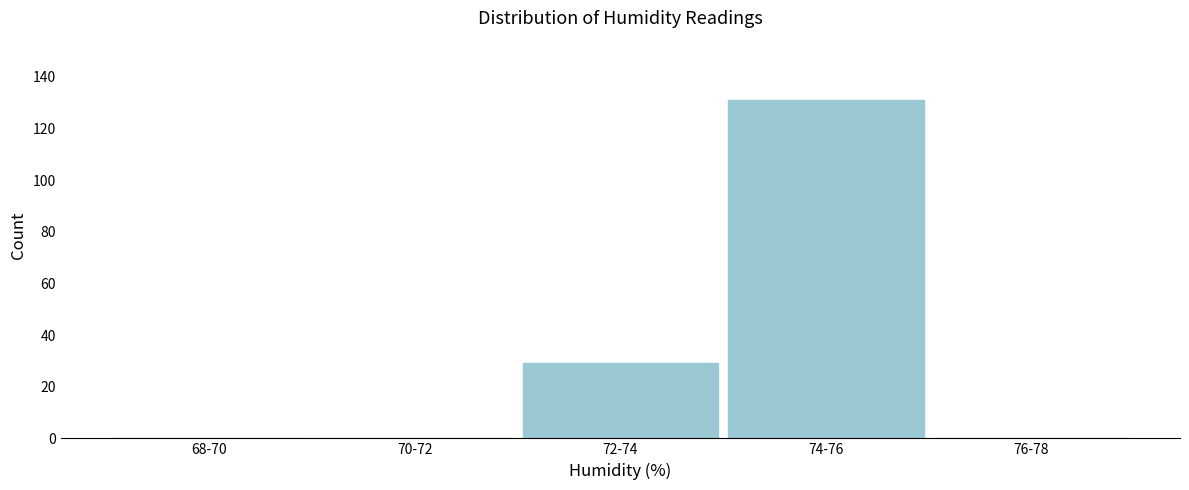

Reading left to right, transcribe all the data shown in this chart.

68-70=0	70-72=0	72-74=29	74-76=131	76-78=0